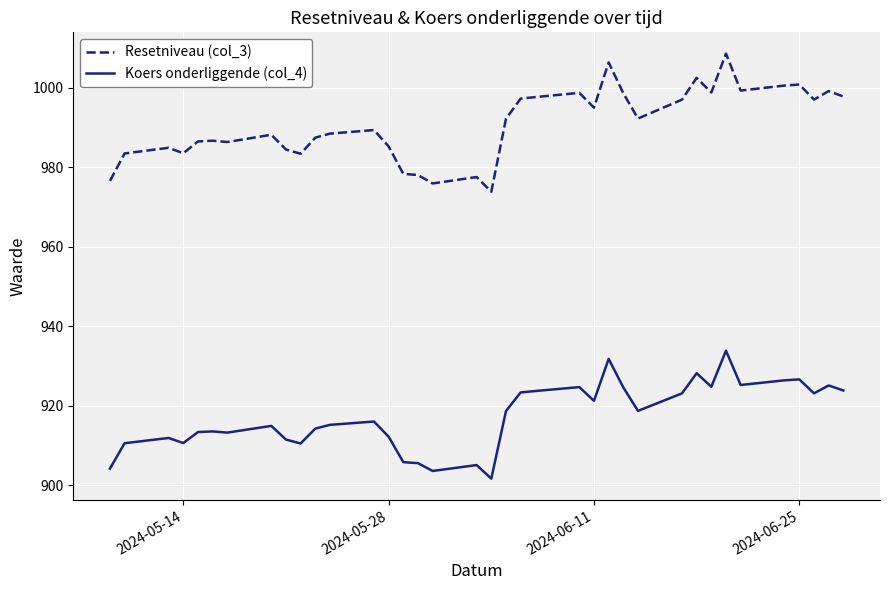

What are all the series names shown in the legend?

Resetniveau (col_3), Koers onderliggende (col_4)